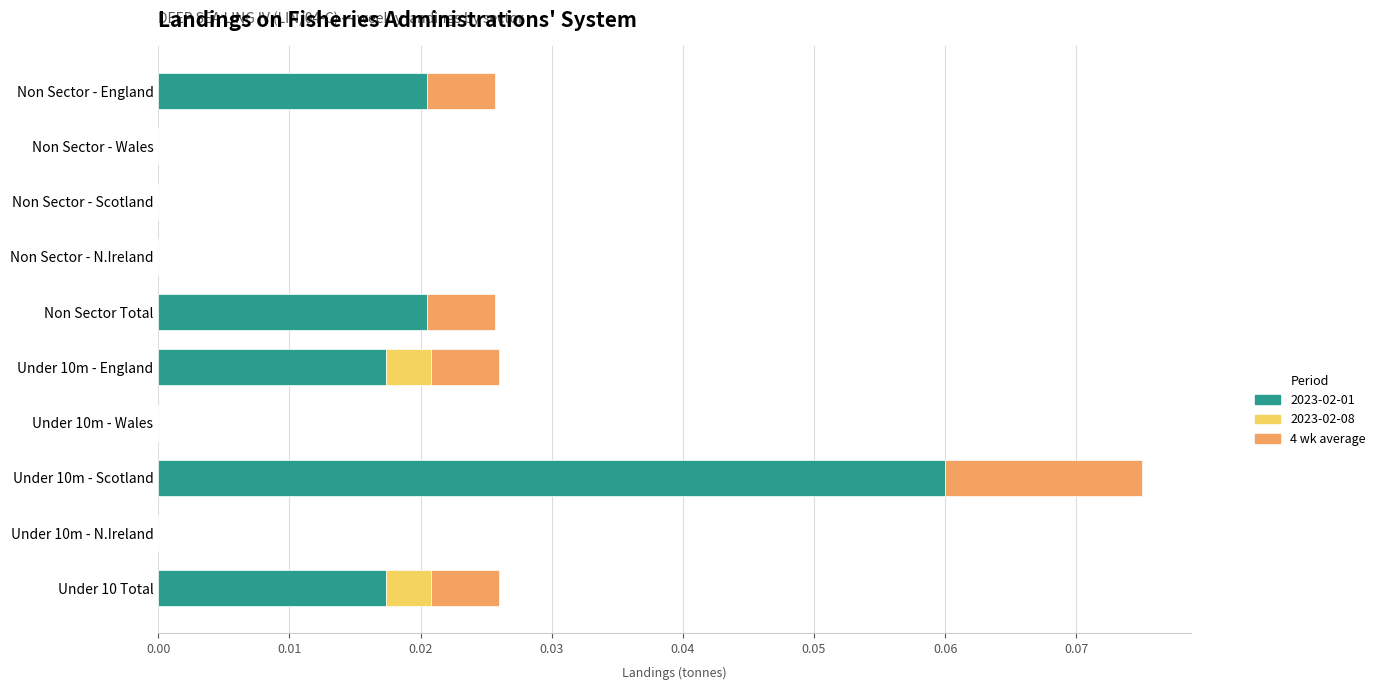

At which category is the sum across all series the highest?

Under 10m - Scotland